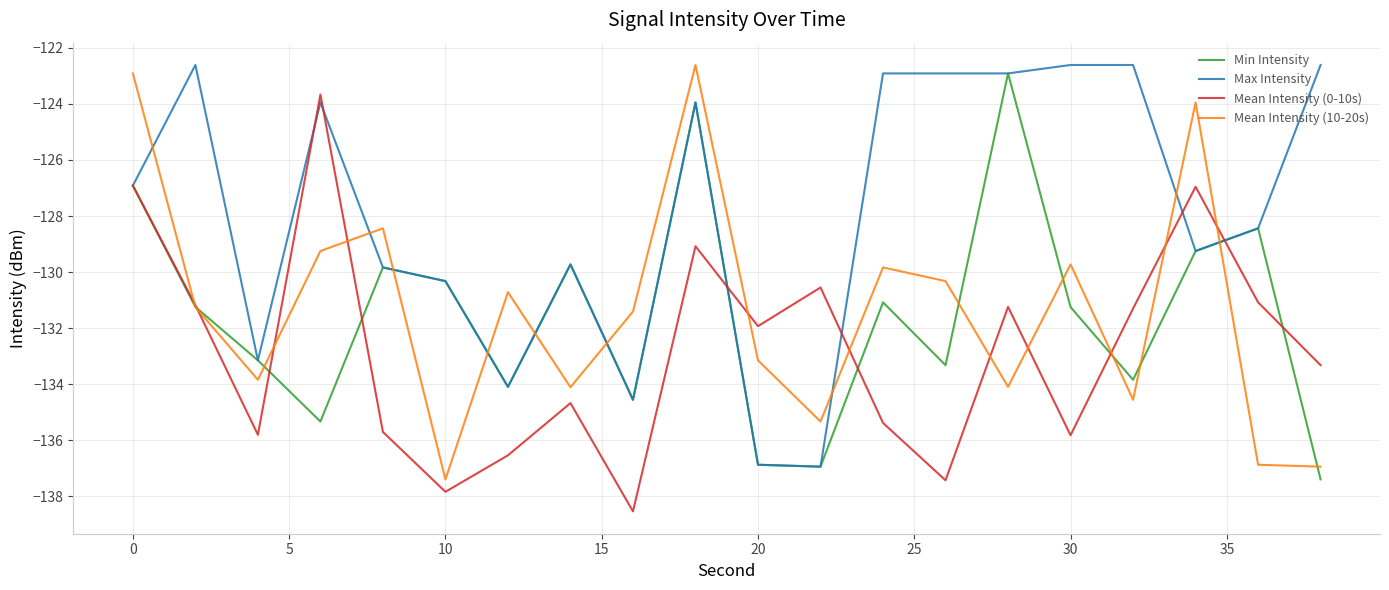

What is the minimum value shown in the chart?

-138.5